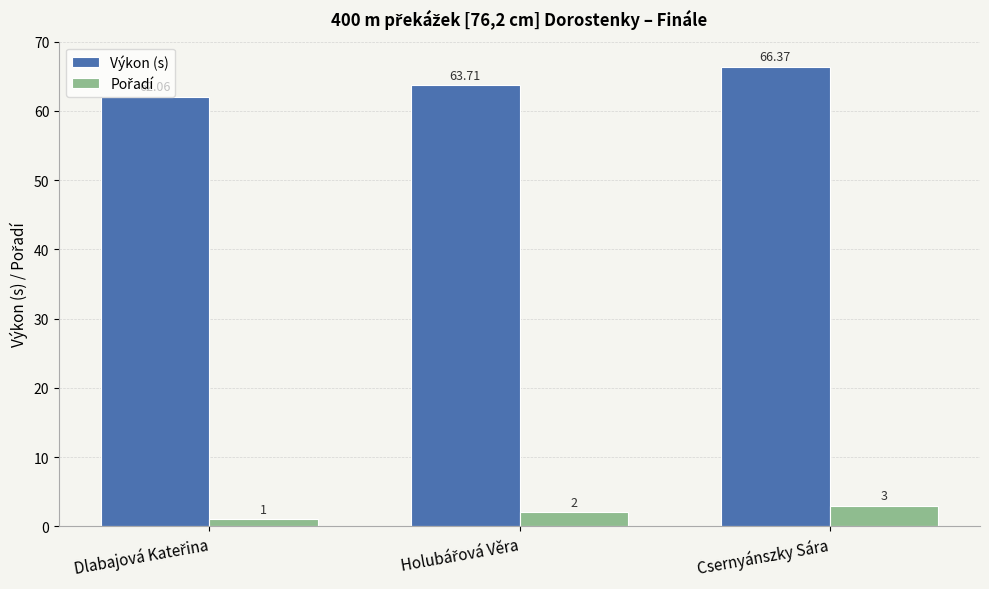

At which category does the chart reach its peak across all series?

Csernyánszky Sára